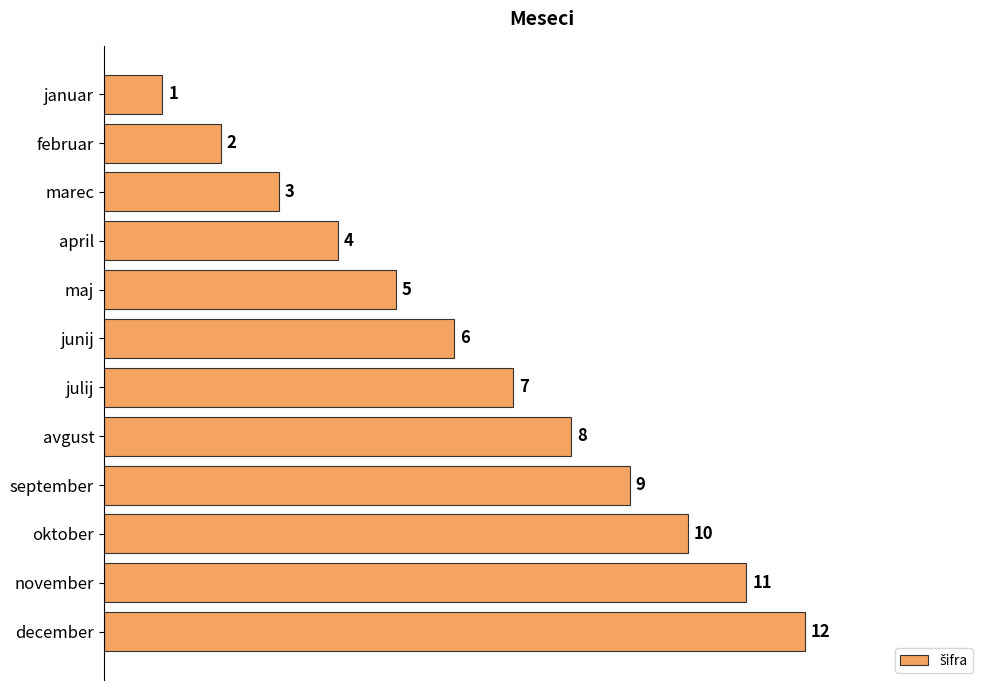

True or false: the data shows 12 at december.

True